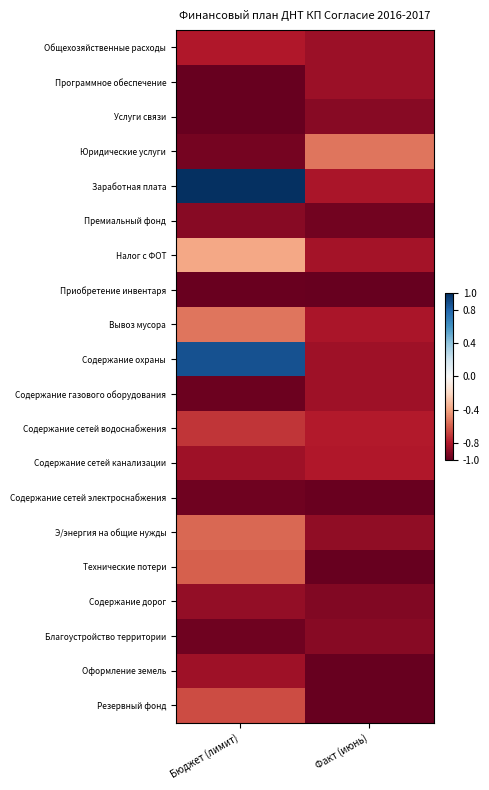

Reading left to right, list all the values displayed in this chart.

Общехозяйственные расходы: Бюджет (лимит)=-0.8	Факт (июнь)=-0.9
Программное обеспечение: Бюджет (лимит)=-1.0	Факт (июнь)=-0.9
Услуги связи: Бюджет (лимит)=-1.0	Факт (июнь)=-0.9
Юридические услуги: Бюджет (лимит)=-1.0	Факт (июнь)=-0.5
Заработная плата: Бюджет (лимит)=1.0	Факт (июнь)=-0.8
Премиальный фонд: Бюджет (лимит)=-0.9	Факт (июнь)=-1.0
Налог с ФОТ: Бюджет (лимит)=-0.4	Факт (июнь)=-0.8
Приобретение инвентаря: Бюджет (лимит)=-1.0	Факт (июнь)=-1.0
Вывоз мусора: Бюджет (лимит)=-0.5	Факт (июнь)=-0.8
Содержание охраны: Бюджет (лимит)=0.9	Факт (июнь)=-0.8
Содержание газового оборудования: Бюджет (лимит)=-1.0	Факт (июнь)=-0.8
Содержание сетей водоснабжения: Бюджет (лимит)=-0.7	Факт (июнь)=-0.8
Содержание сетей канализации: Бюджет (лимит)=-0.8	Факт (июнь)=-0.8
Содержание сетей электроснабжения: Бюджет (лимит)=-1.0	Факт (июнь)=-1.0
Э/энергия на общие нужды: Бюджет (лимит)=-0.6	Факт (июнь)=-0.9
Технические потери: Бюджет (лимит)=-0.6	Факт (июнь)=-1.0
Содержание дорог: Бюджет (лимит)=-0.9	Факт (июнь)=-0.9
Благоустройство территории: Бюджет (лимит)=-1.0	Факт (июнь)=-0.9
Оформление земель: Бюджет (лимит)=-0.9	Факт (июнь)=-1.0
Резервный фонд: Бюджет (лимит)=-0.7	Факт (июнь)=-1.0